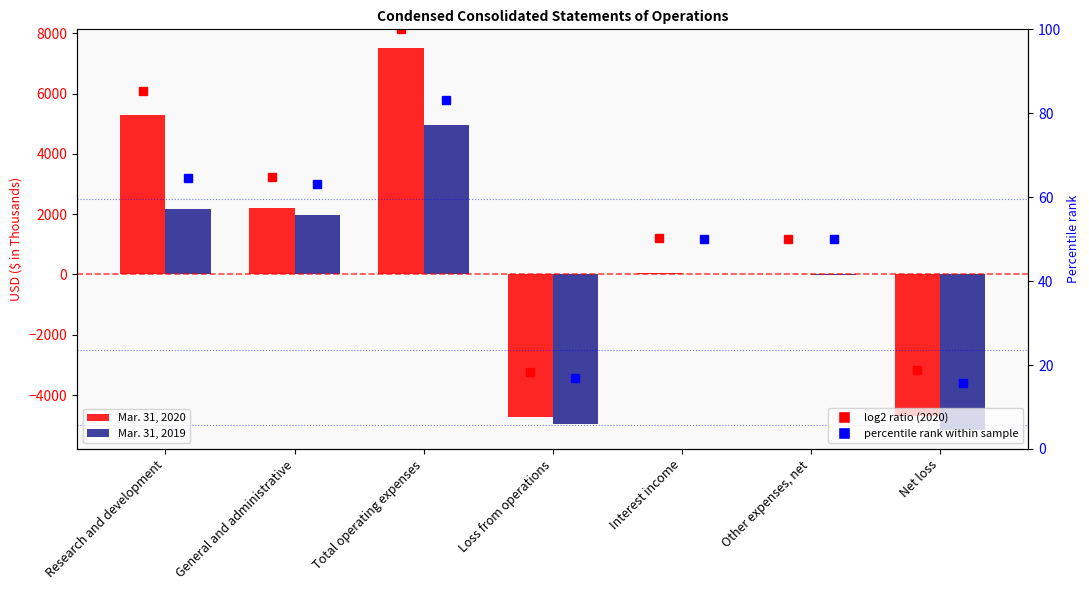

How many values in Mar. 31, 2019 are above zero?

4